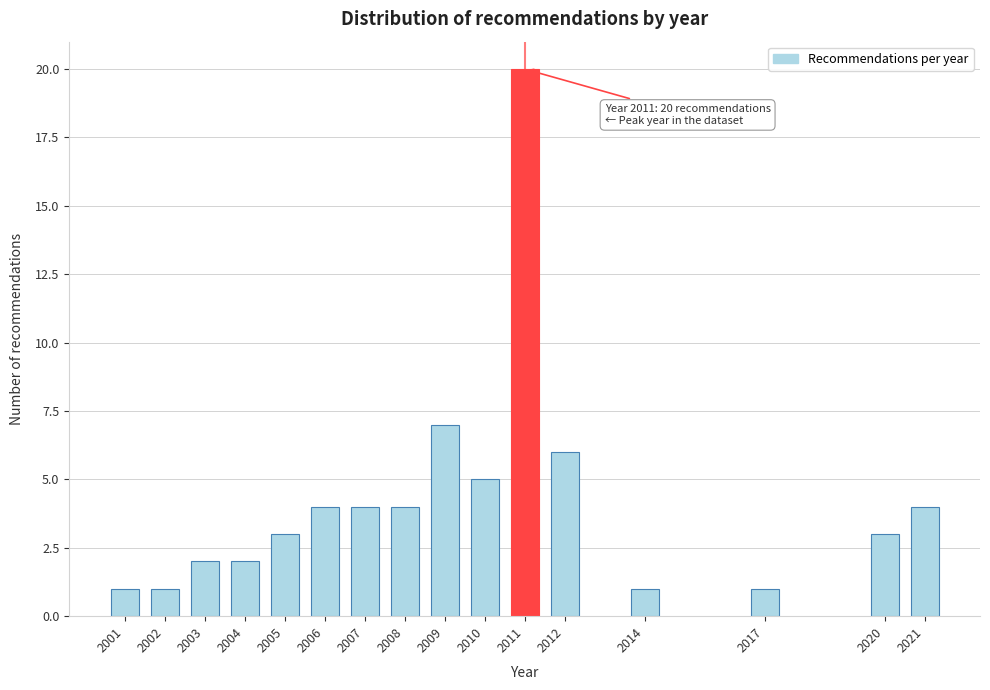

Reading left to right, extract all data points from this chart.

1	1	2	2	3	4	4	4	7	5	20	6	1	1	3	4